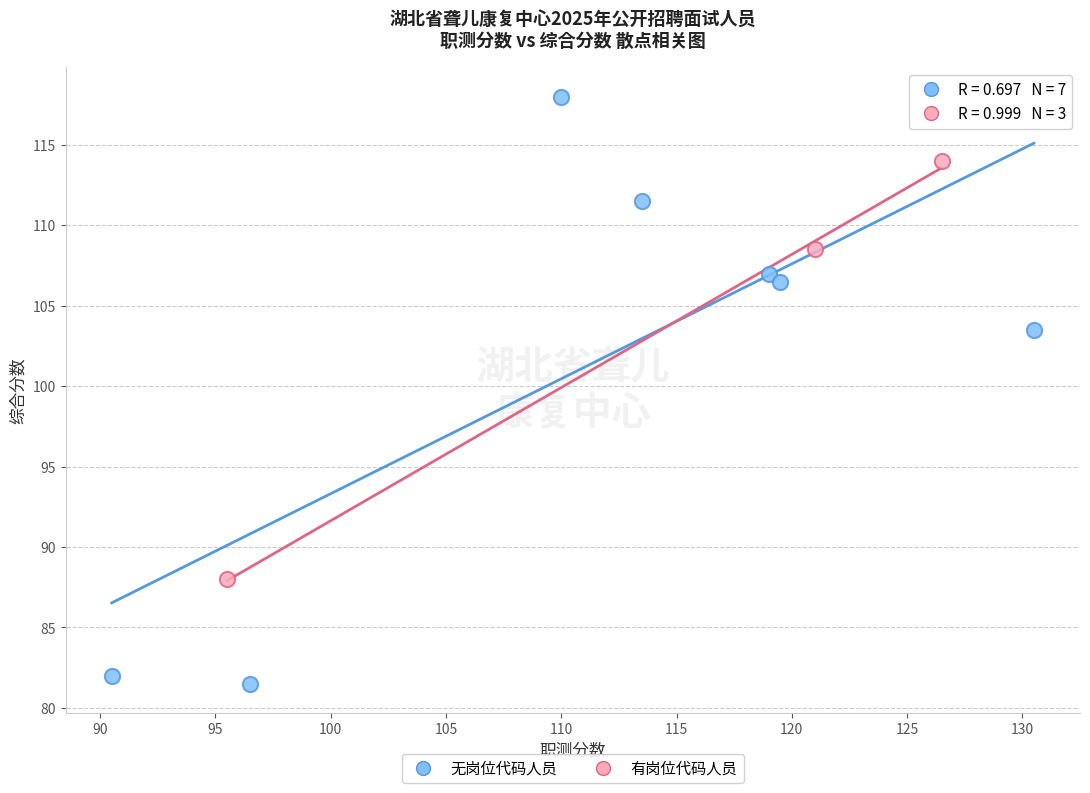

Which series has the widest spread of Y values?

无岗位代码人员